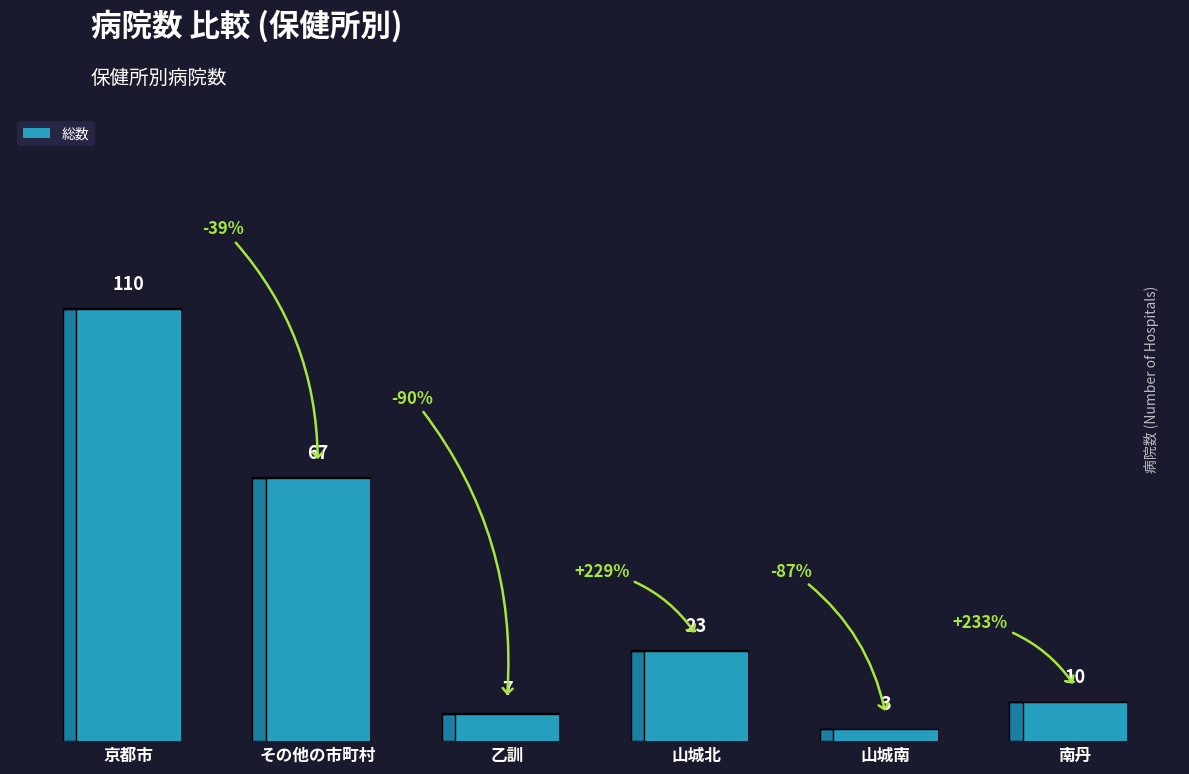

How many distinct data groups are displayed?

1